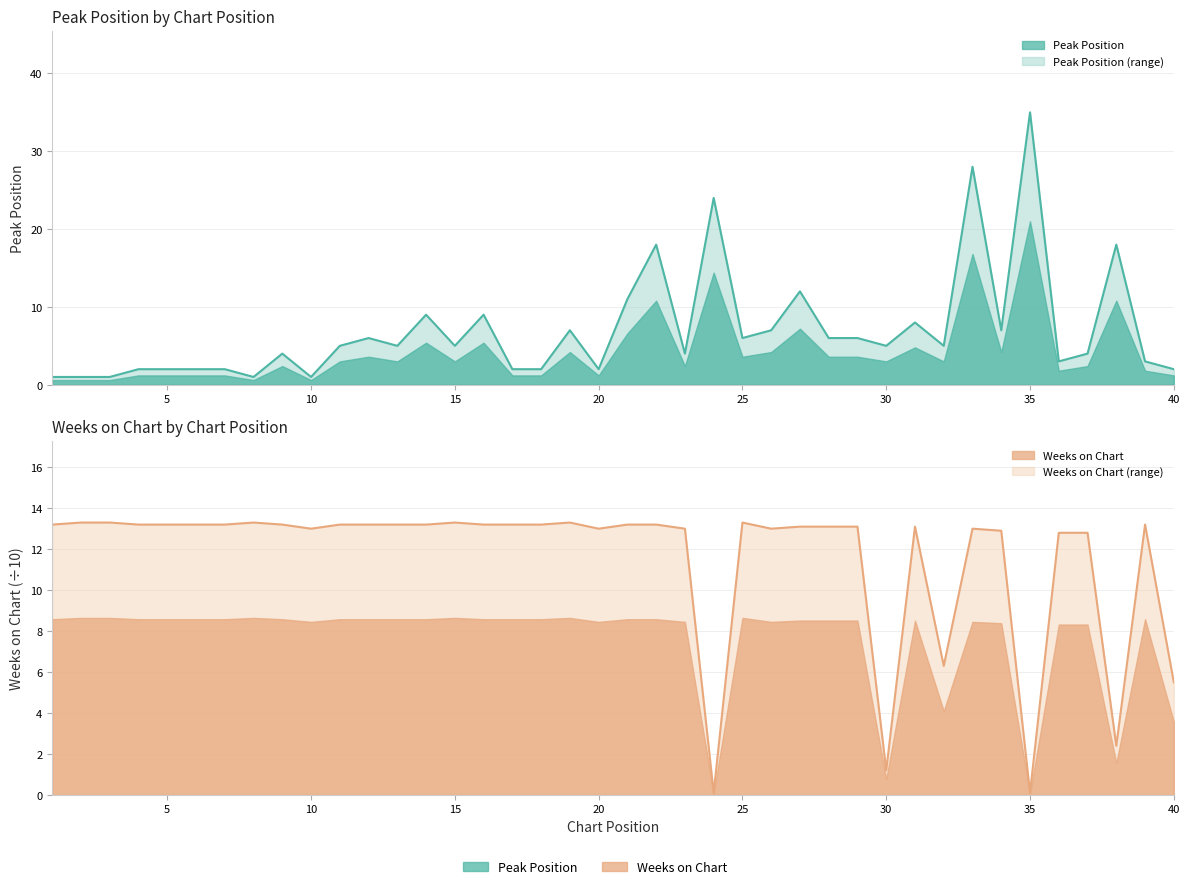

How many data points in Peak Position are above 5?

17